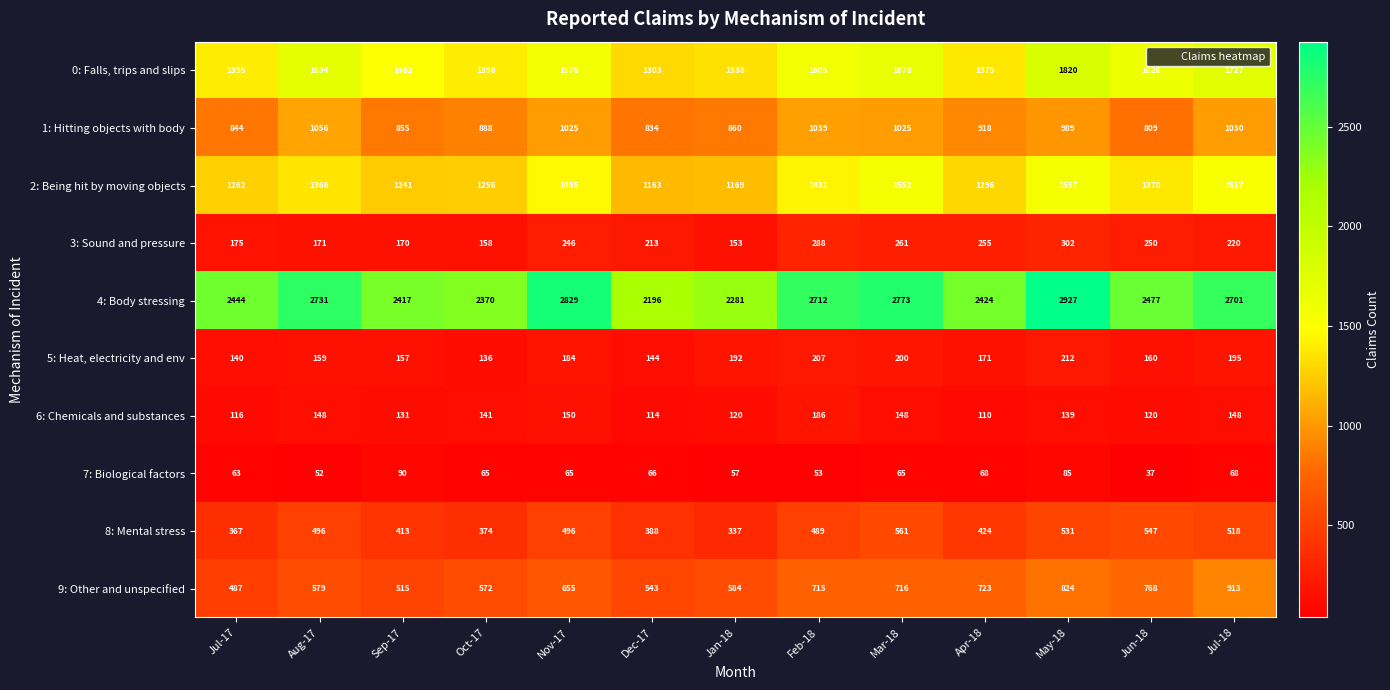

What is the total value across all series at Jan-18?

7091